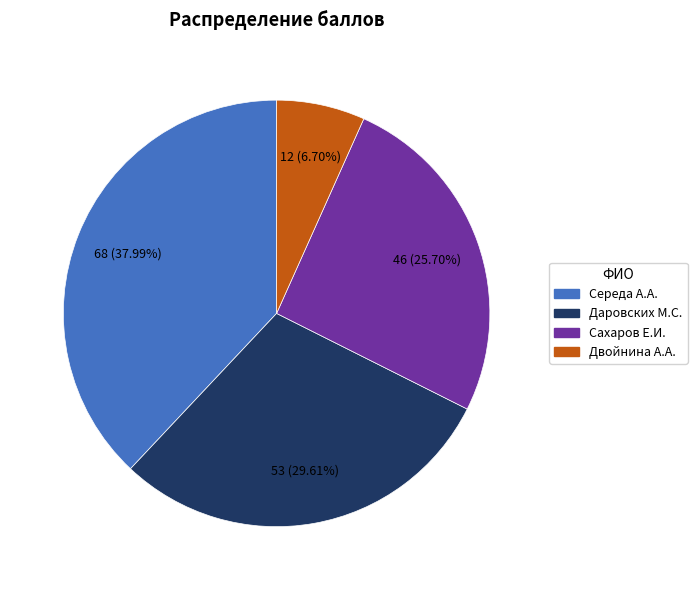

Rank the categories by value from lowest to highest.

Двойнина А.А., Сахаров Е.И., Даровских М.С., Середа А.А.